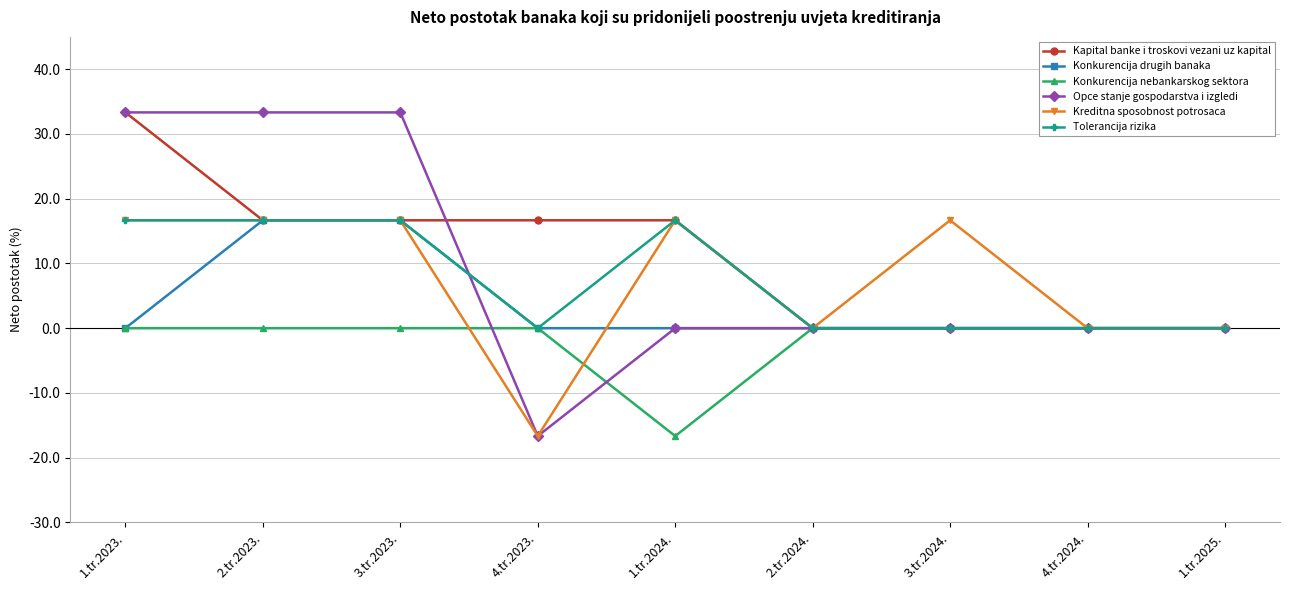

What is the label of the 4th point from the left?

4.tr.2023.